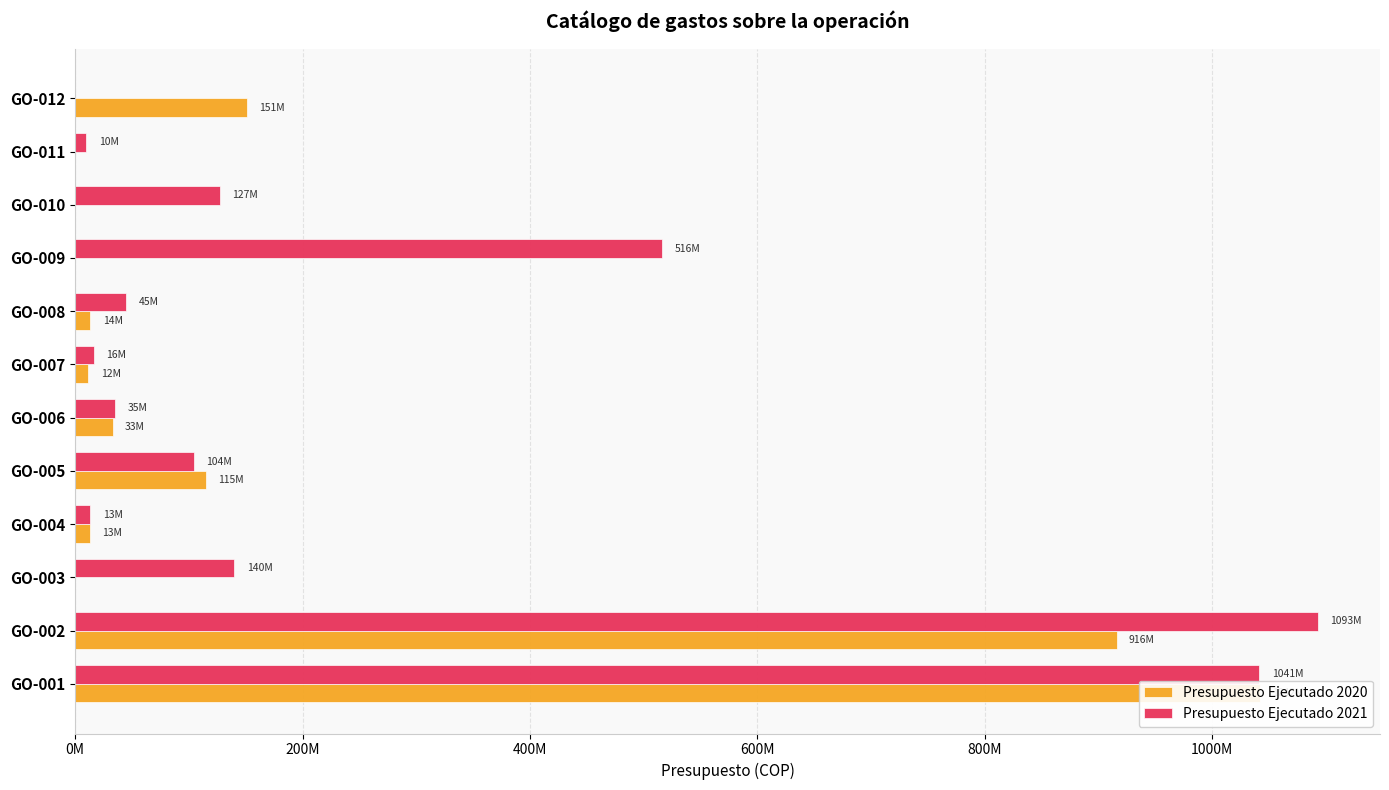

The value of Presupuesto Ejecutado 2020 at GO-001 is 1729860163. True or false?

False